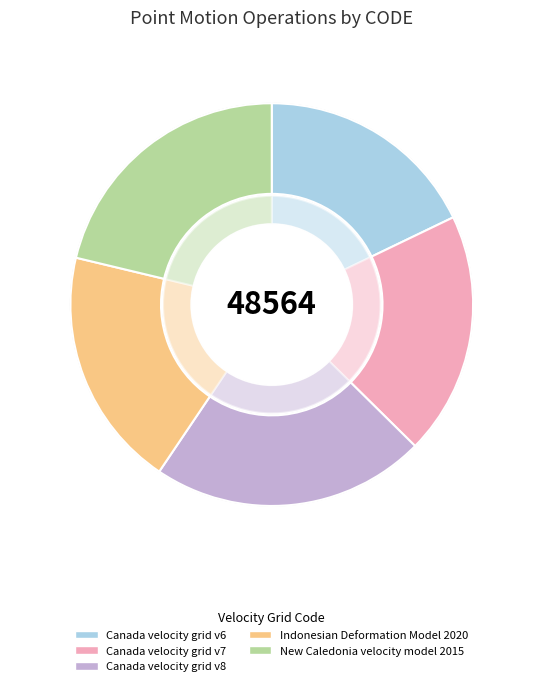

True or false: Canada velocity grid v6 accounts for 25% of the total.

False